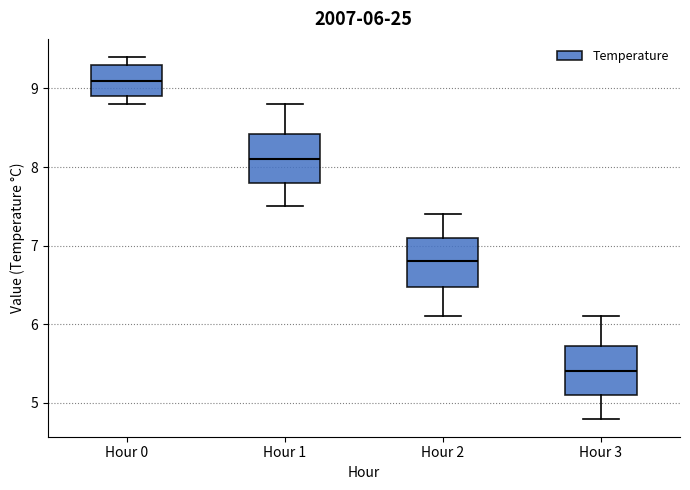

Which box's median line is the highest?

Hour 0